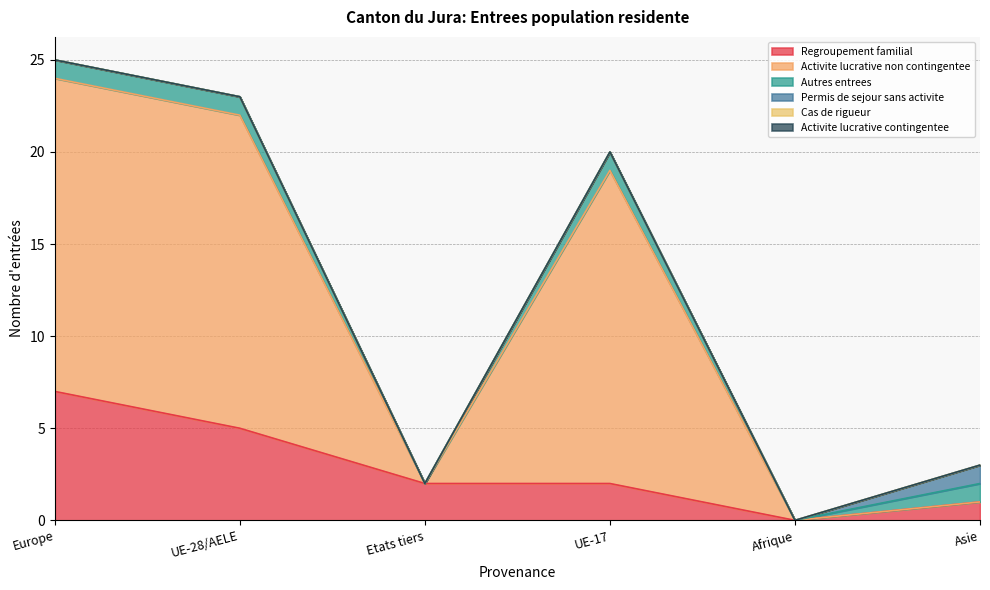

Does the chart have visible grid lines?

Yes